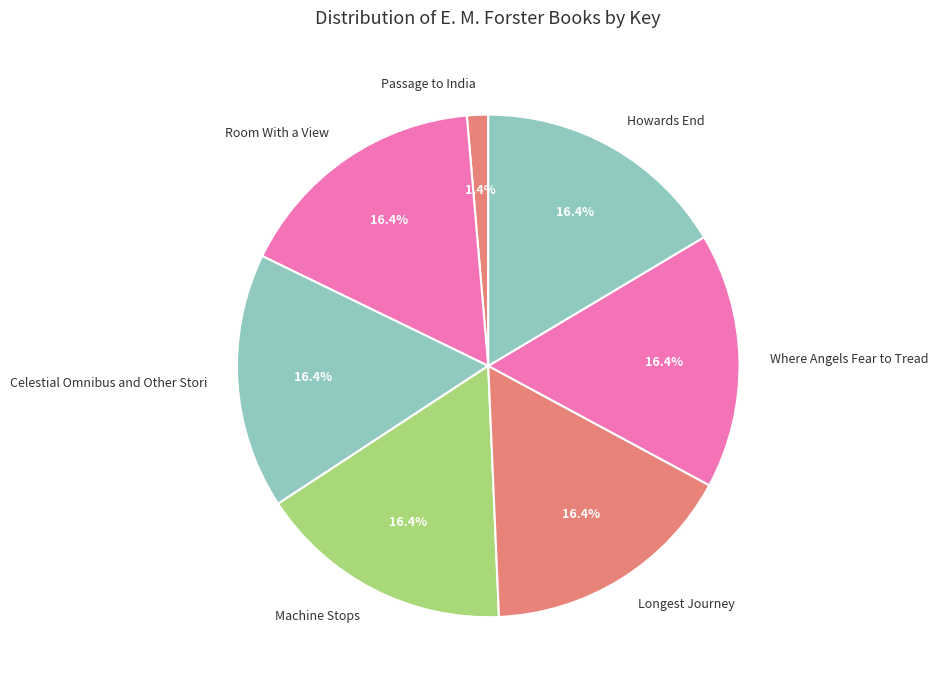

Combined, what portion of the pie is Passage to India and Longest Journey?

17.8%